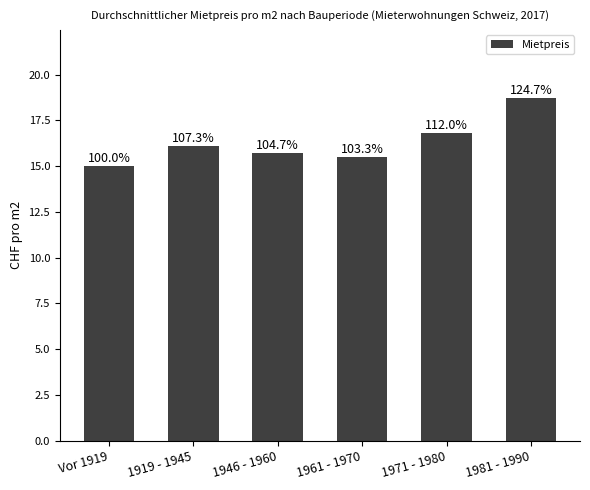

What is the greatest value displayed?

18.7